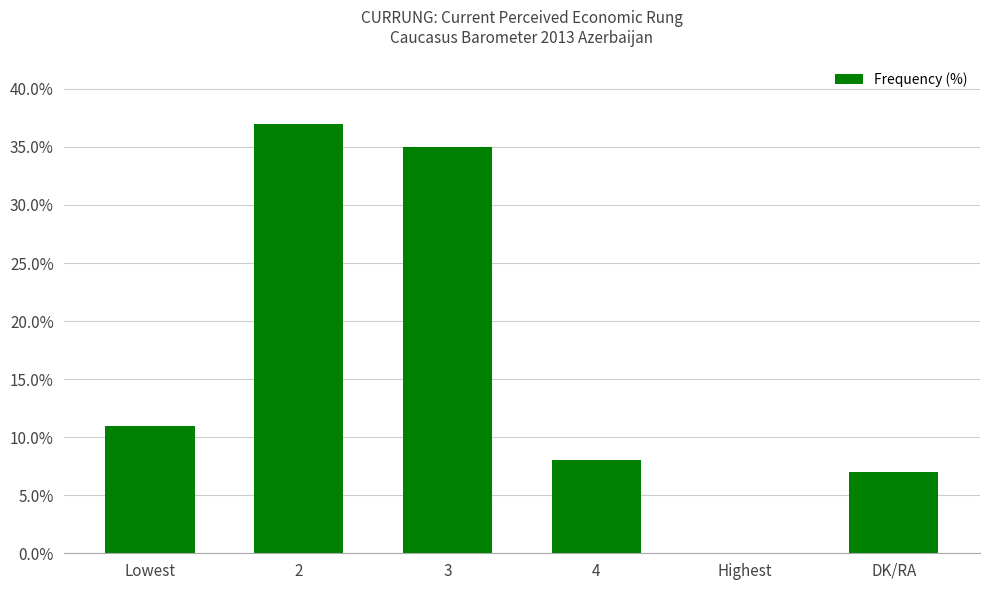

What is the change in value from 3 to DK/RA?

-28